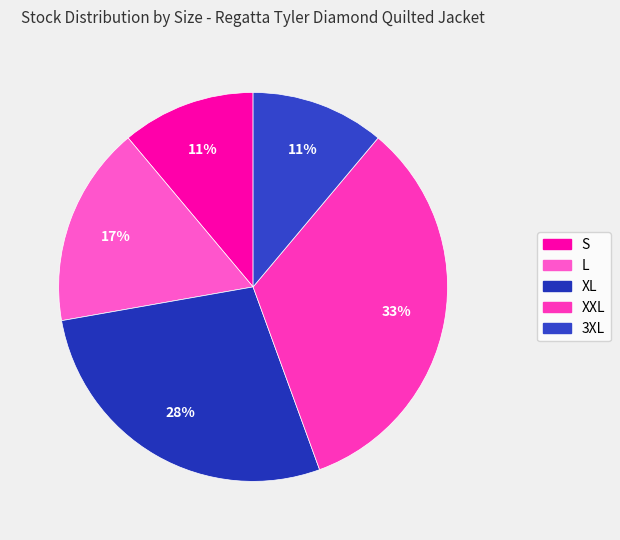

Count the number of slices in the pie.

5